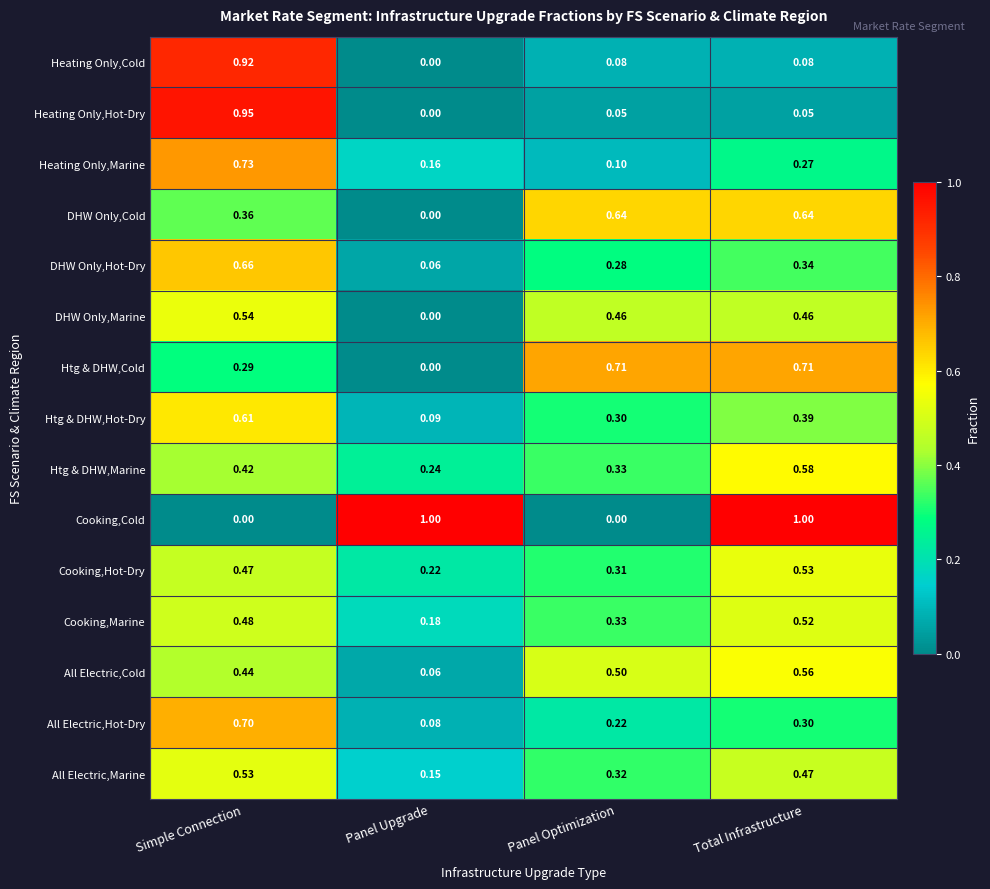

Between Panel Upgrade and Total Infrastructure, which series saw the biggest shift?

Htg & DHW,Cold